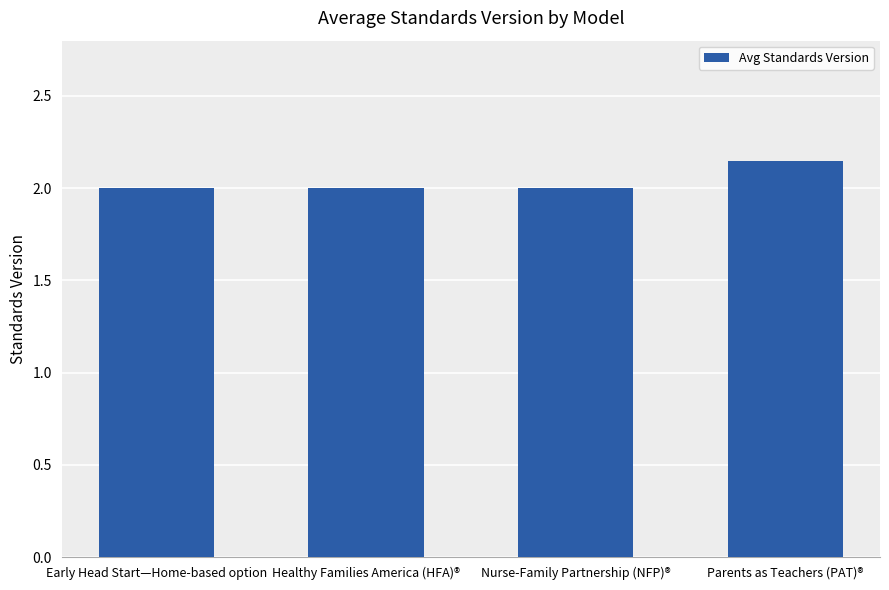

The chart shows a value of 2.0 at Nurse-Family Partnership (NFP)®. True or false?

True